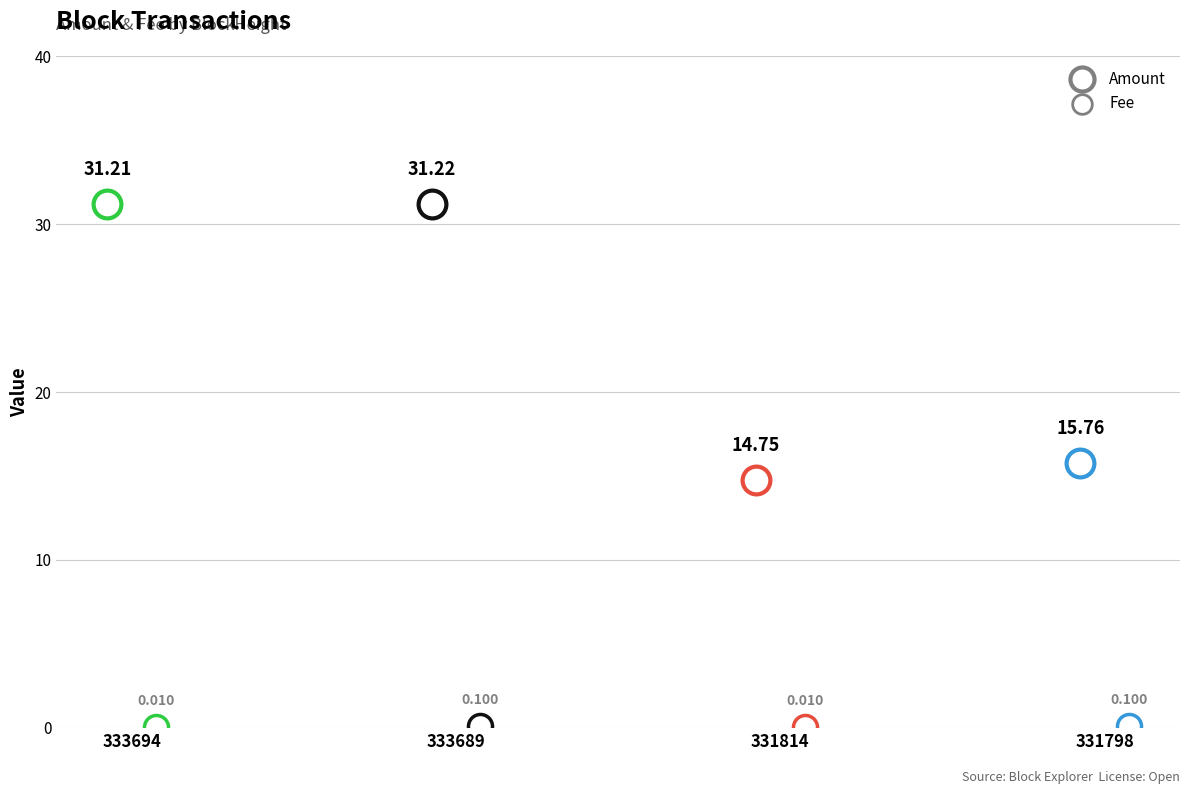

Which series reaches the minimum Y coordinate?

Fee